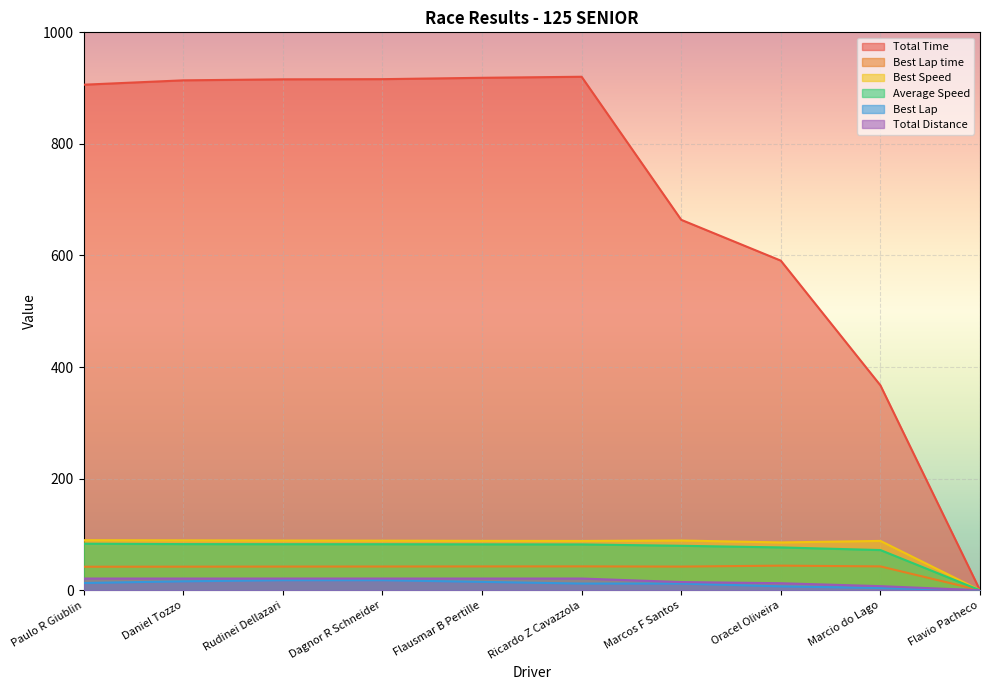

What is the spread (max minus min) of values at Paulo R Giublin?

893.1